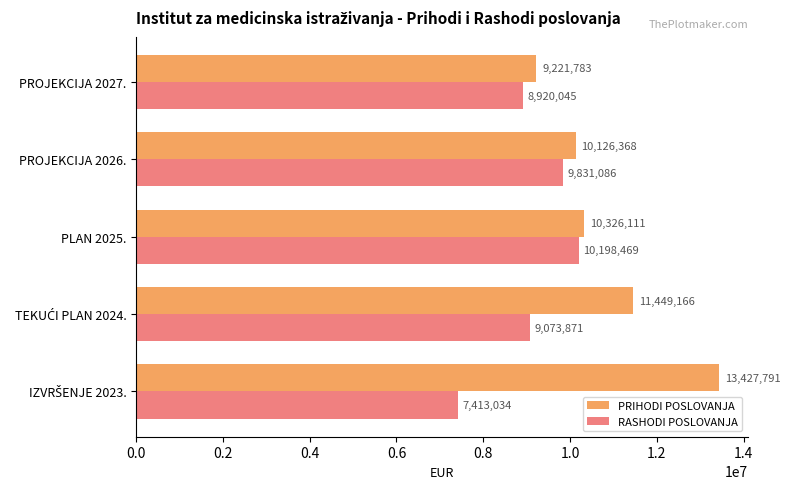

Which series has the largest total across all categories?

PRIHODI POSLOVANJA